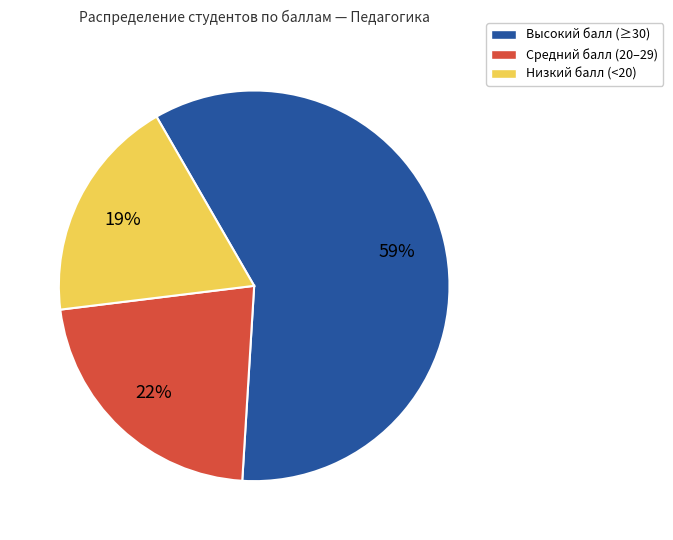

To the nearest percent, what is the average slice percentage?

33%